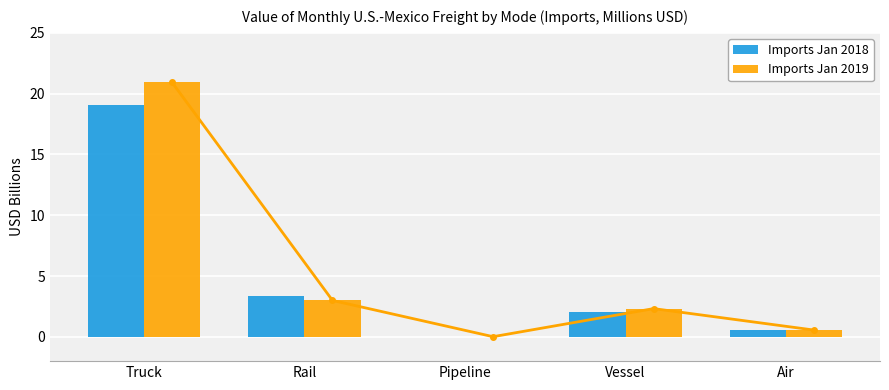

List the labels in order of Imports Jan 2019 value, largest first.

Truck, Rail, Vessel, Air, Pipeline